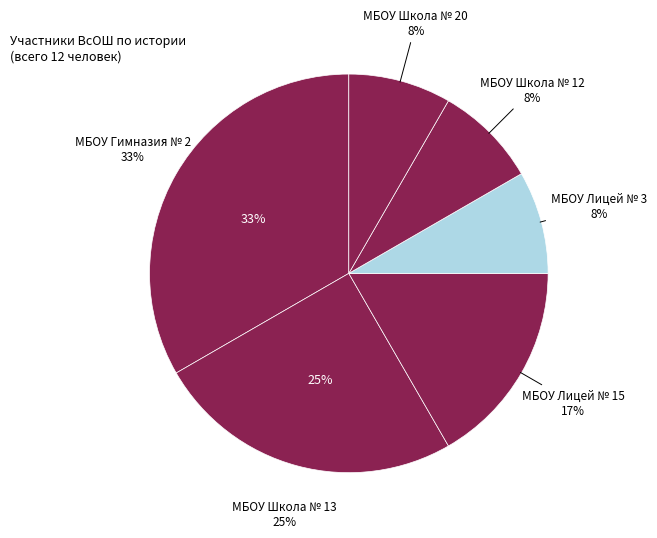

How much of the chart is everything except МБОУ Лицей № 3?

91.7%